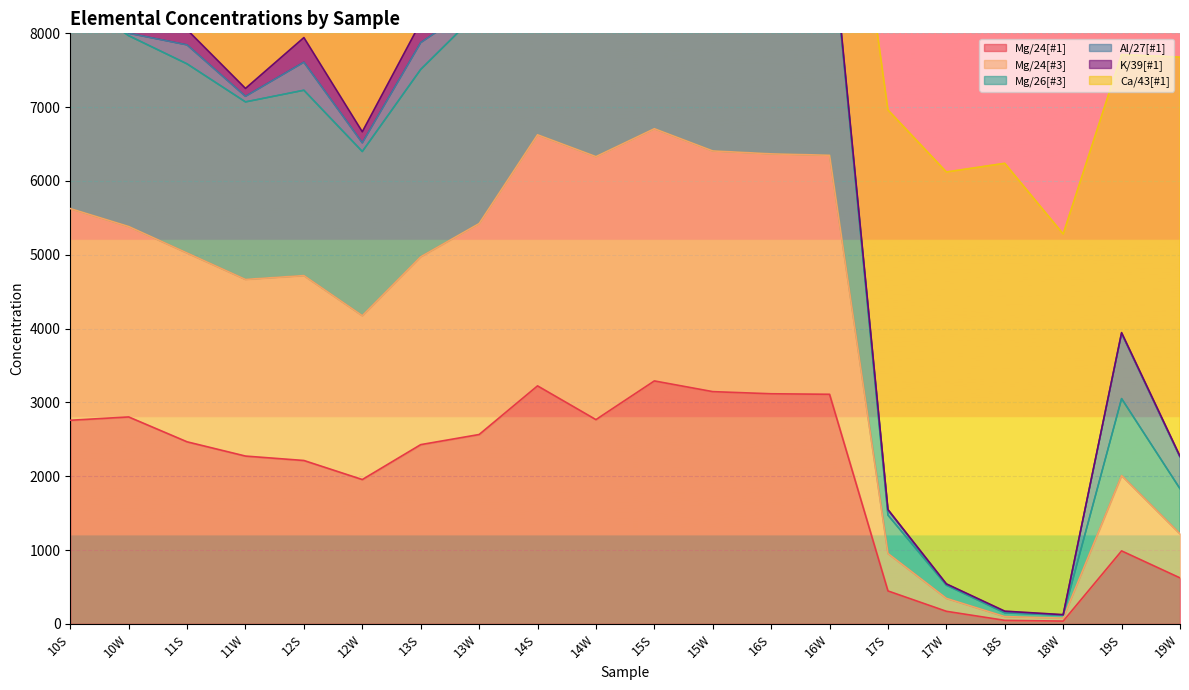

The value of Mg/24[#1] at 11W is 3102.0. True or false?

False